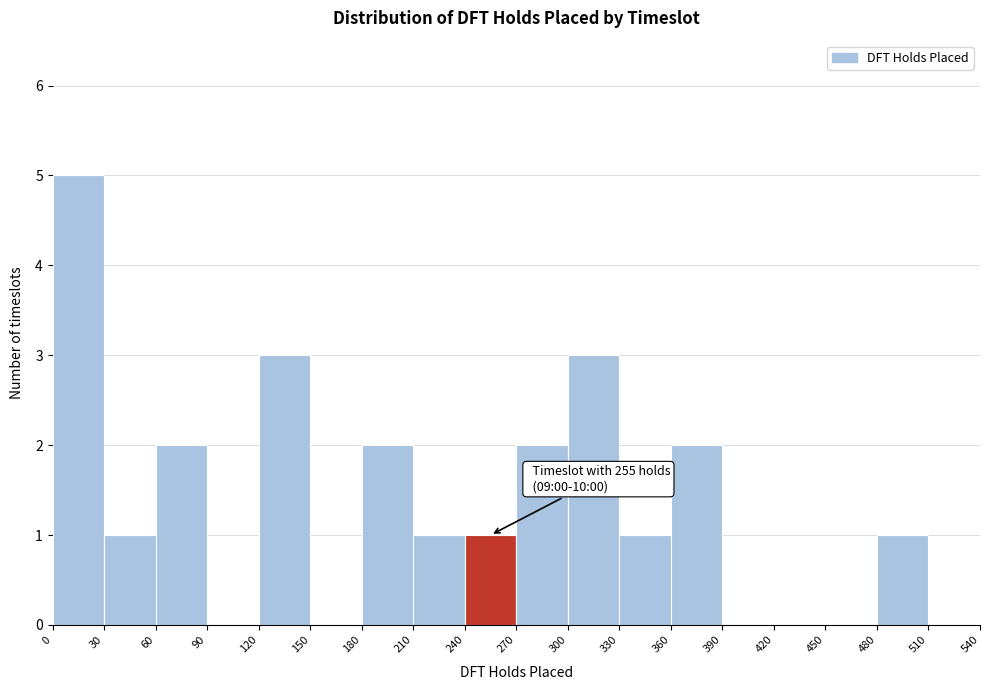

Over which range of the x-axis is the bar tallest?

0 to 30